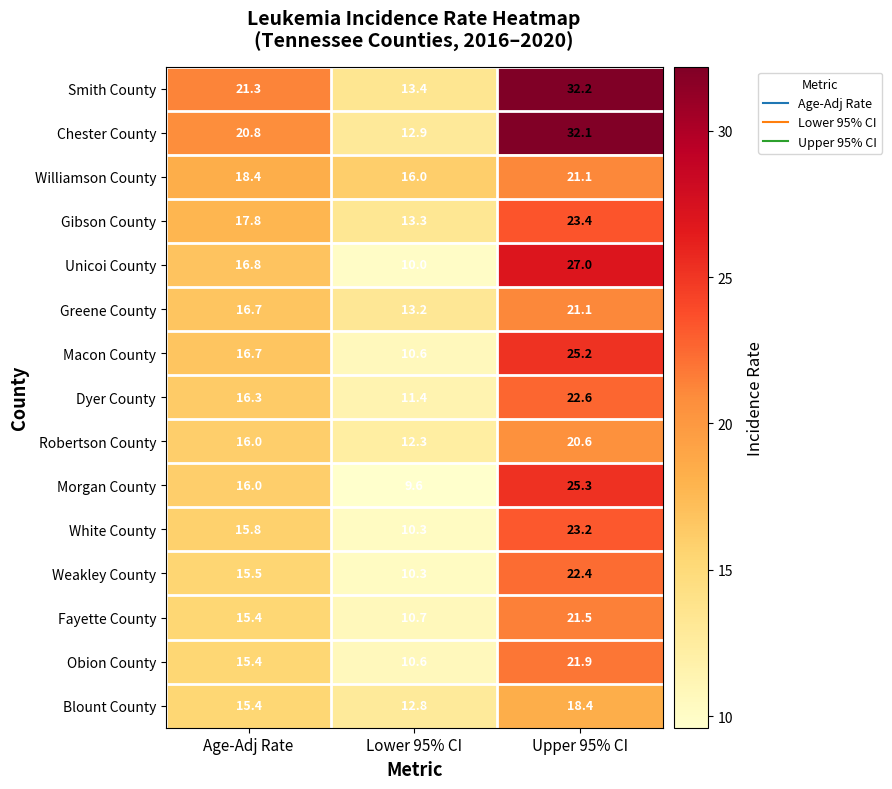

Rank the categories by Greene County value from lowest to highest.

Lower 95% CI, Age-Adj Rate, Upper 95% CI